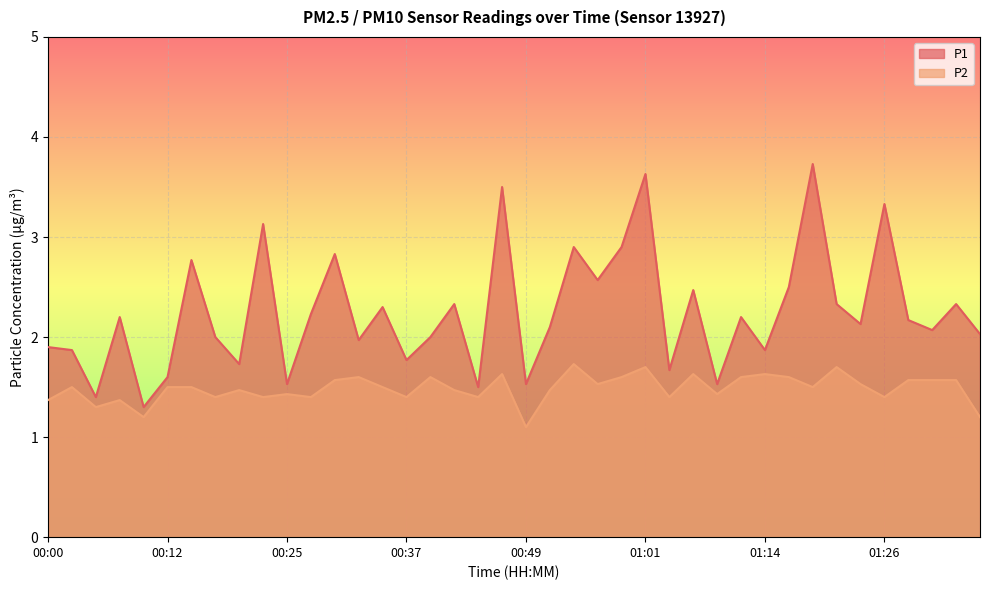

Read the P1 value at 01:24.

2.1